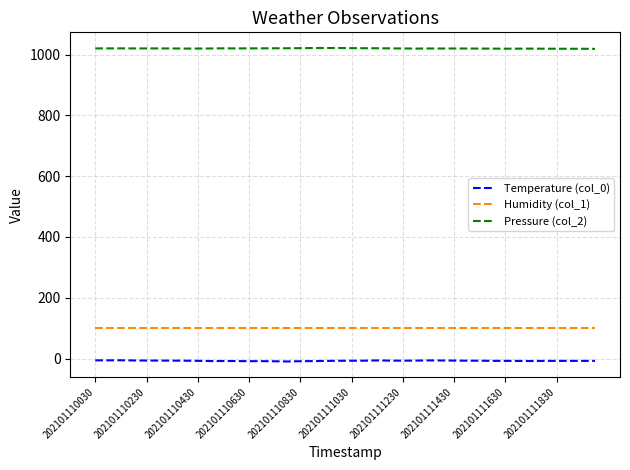

Rank the series by their maximum value, from highest to lowest.

Pressure (col_2), Humidity (col_1), Temperature (col_0)